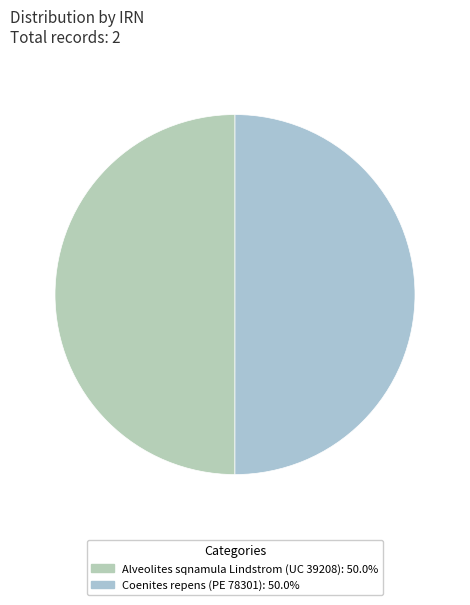

What percentage do Coenites repens (PE 78301) and Alveolites sqnamula Lindstrom (UC 39208) together represent?

100.0%